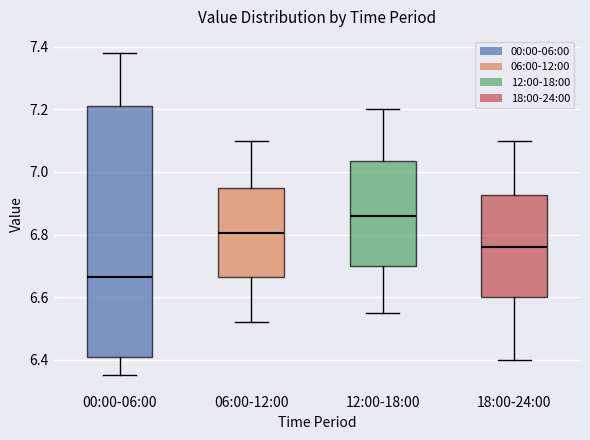

Reading left to right, read every box against the y-axis: the position of its median line, the range the box covers, and the ends of its whiskers. The values are not printed on the chart, so give them approximately, as read against the axis.

00:00-06:00: median 6.66, box 6.40 to 7.22, whiskers 6.36 to 7.38
06:00-12:00: median 6.80, box 6.66 to 6.96, whiskers 6.52 to 7.10
12:00-18:00: median 6.86, box 6.70 to 7.04, whiskers 6.56 to 7.20
18:00-24:00: median 6.76, box 6.60 to 6.92, whiskers 6.40 to 7.10